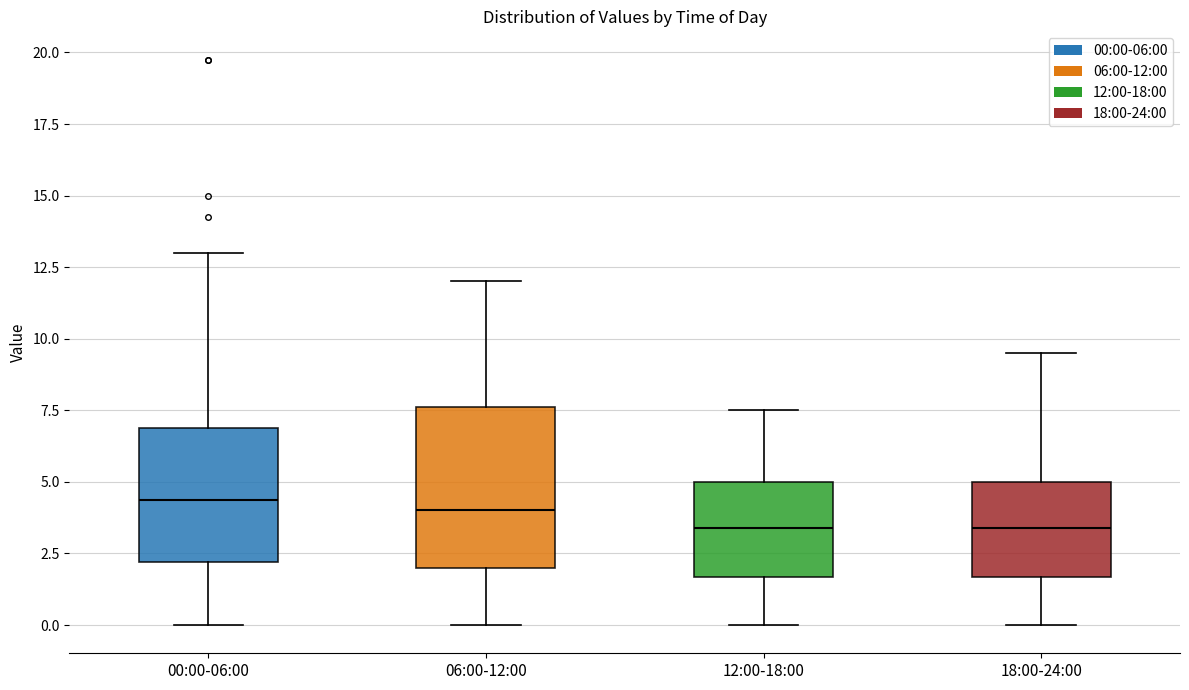

Reading left to right, transcribe this box plot: for each box, give where its median line is, the range the box spans, and where its two whiskers end, as read against the y-axis. The values are not printed on the chart, so give them approximately, as read against the axis.

00:00-06:00: median 4.5, box 2.0 to 7.0, whiskers 0.0 to 13.0
06:00-12:00: median 4.0, box 2.0 to 7.5, whiskers 0.0 to 12.0
12:00-18:00: median 3.5, box 1.5 to 5.0, whiskers 0.0 to 7.5
18:00-24:00: median 3.5, box 1.5 to 5.0, whiskers 0.0 to 9.5